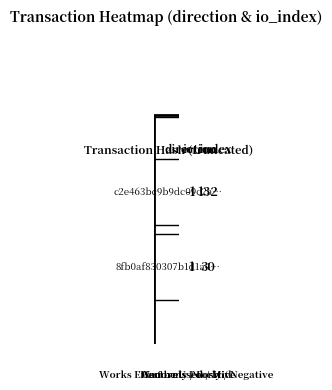

How many values in c2e463bc9b9dc09c2a2b5ded77432fa8d57aa72 are above zero?

1